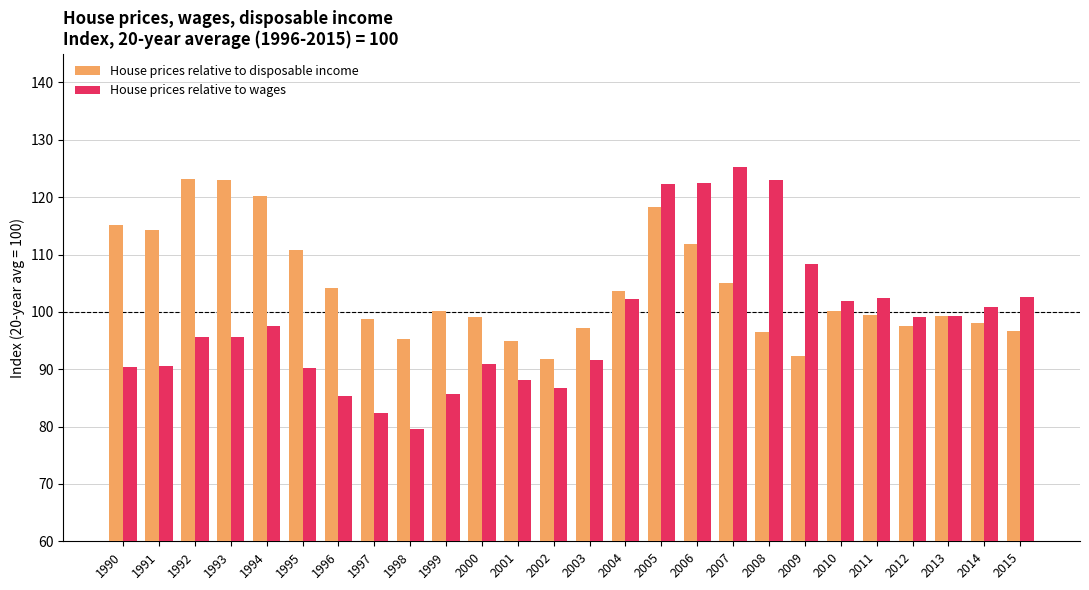

What is the value of the House prices relative to disposable income bar at the 10th from the left?

100.1